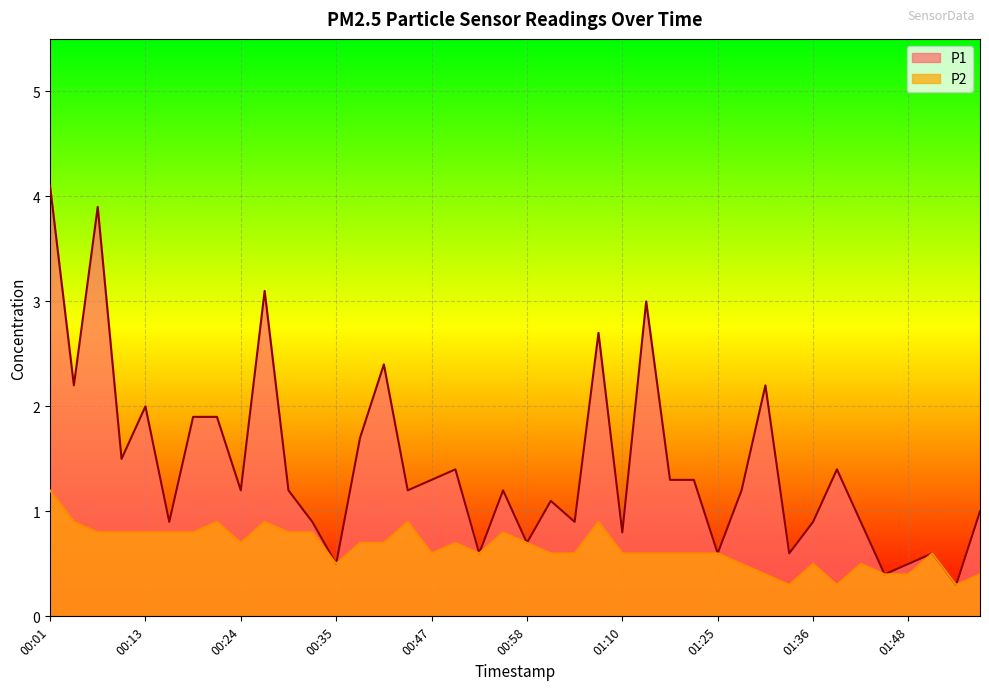

What is the difference between the maximum and minimum values in the P2 series?

0.9